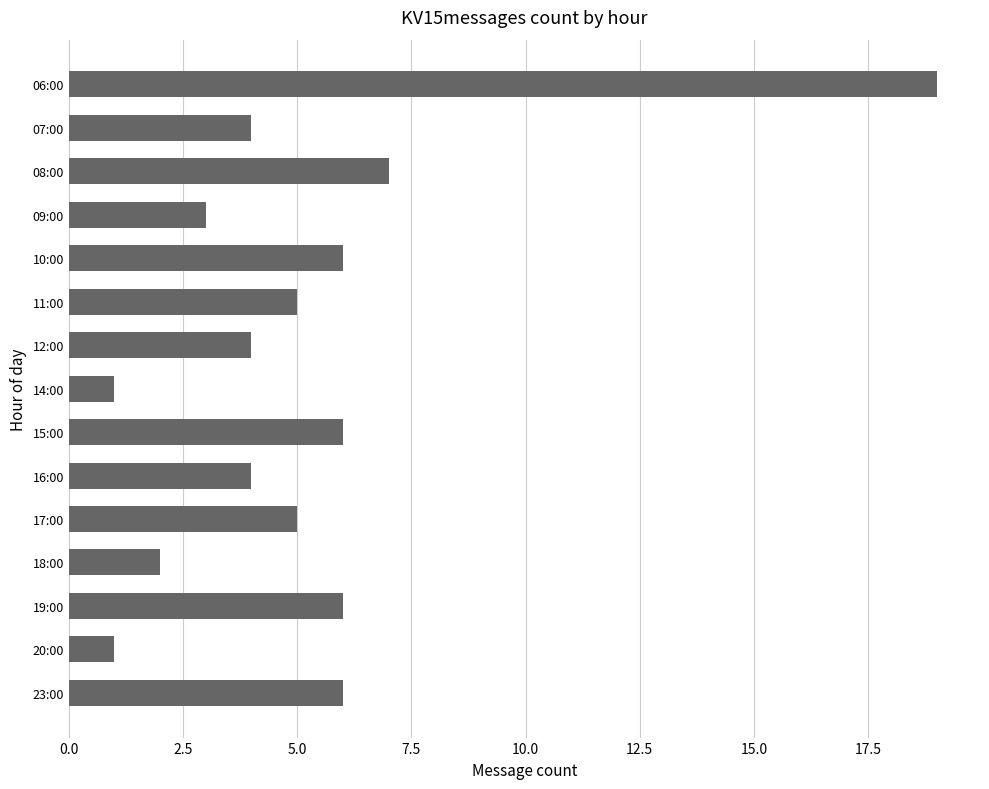

Reading top to bottom, extract all data points from this chart.

19	4	7	3	6	5	4	1	6	4	5	2	6	1	6